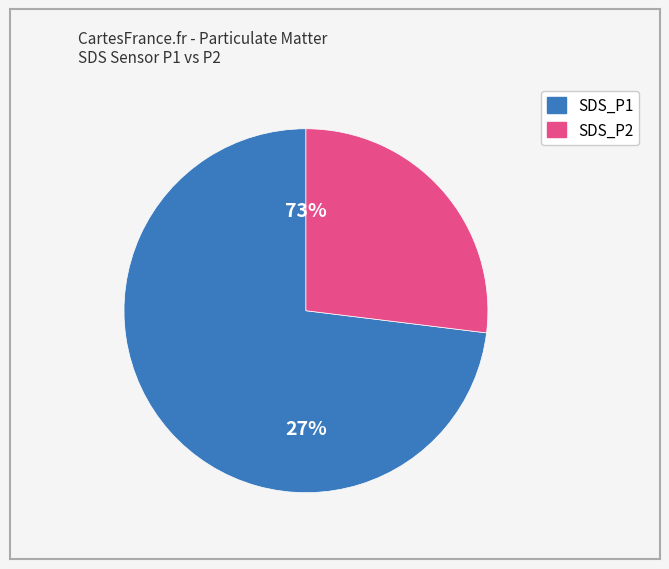

The SDS_P1 slice represents 89% of the pie. True or false?

False